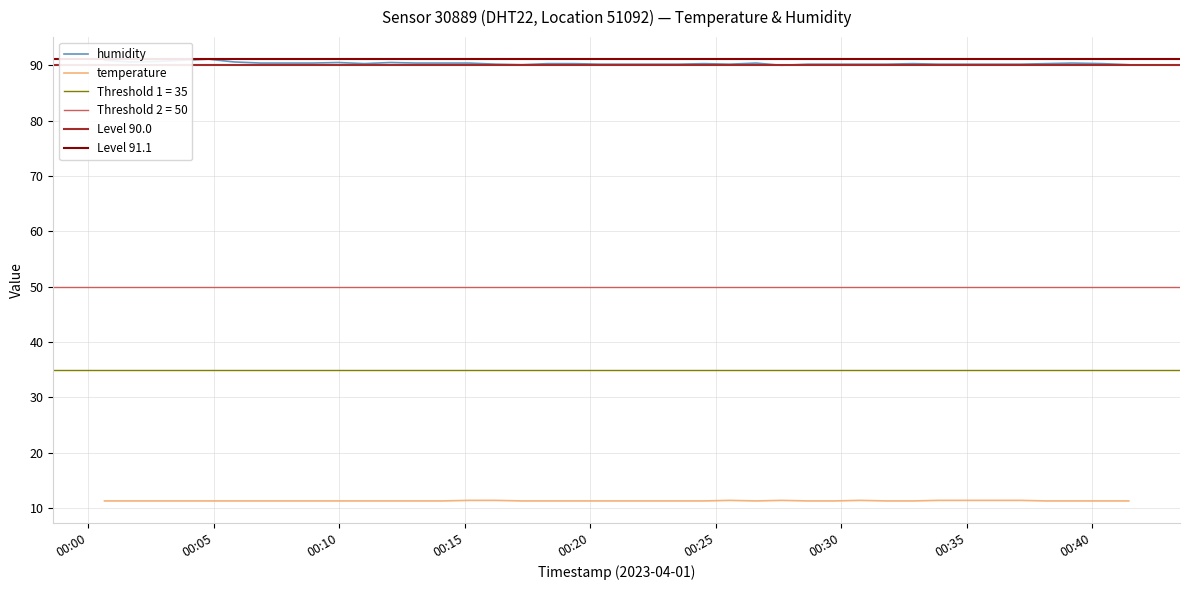

True or false: humidity and temperature cross at least once.

False